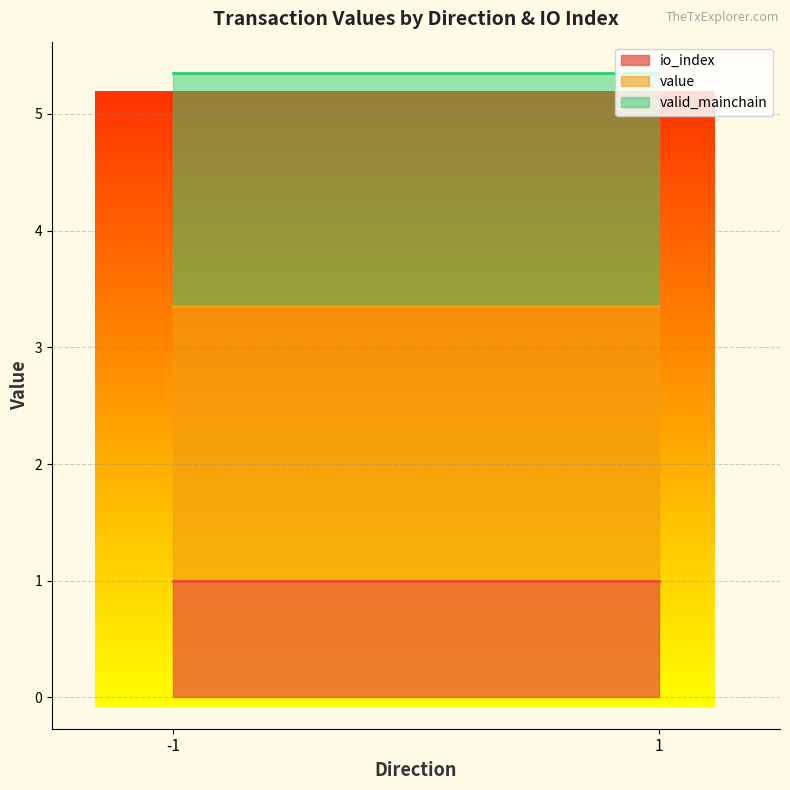

Is it true that io_index equals 1.6 at 1?

False